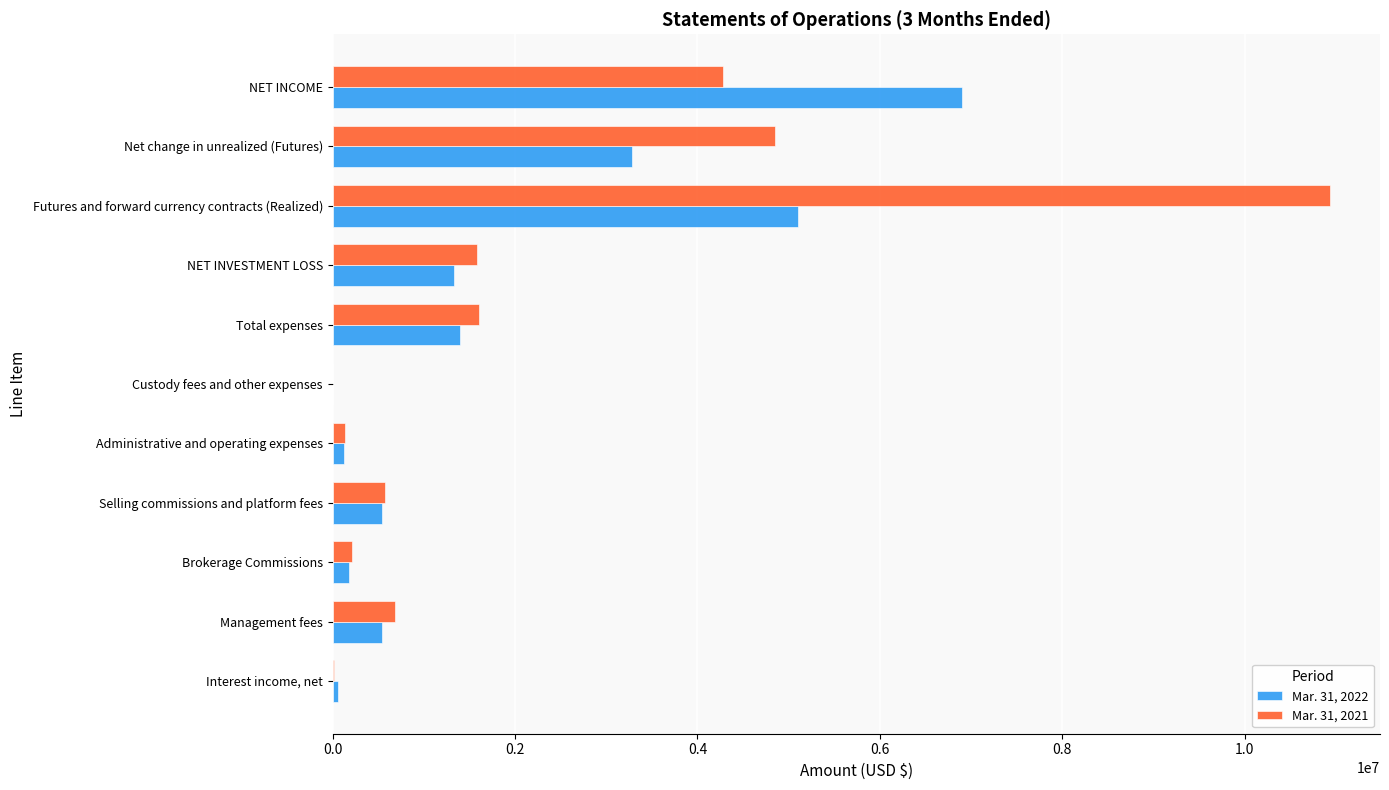

True or false: Mar. 31, 2022 has a value of 8058242 at Futures and forward currency contracts (Realized).

False